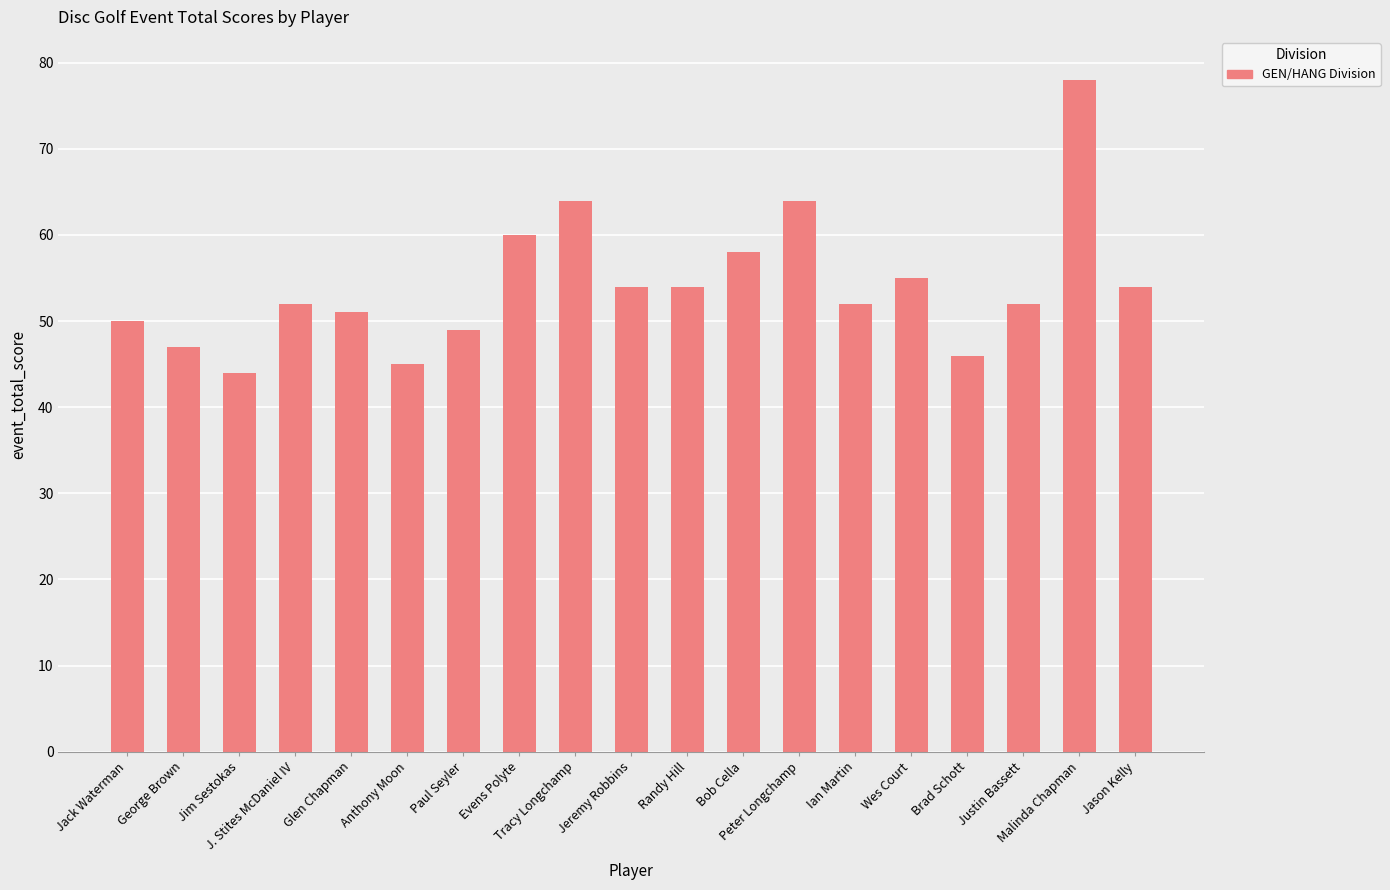

Read the value at Paul Seyler.

49